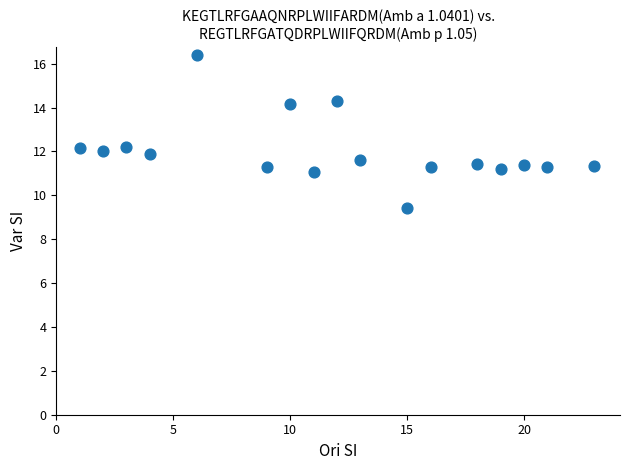

What is the range of X values (max minus min)?

22.0